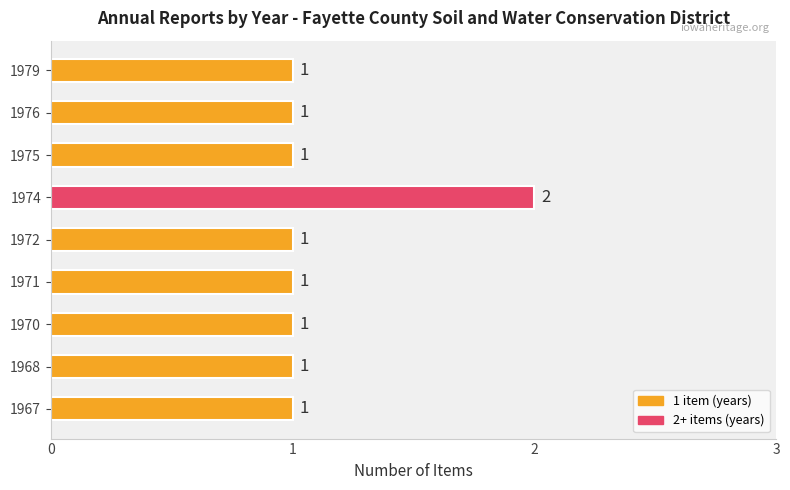

Reading bottom to top, list all the values displayed in this chart.

1	1	1	1	1	2	1	1	1